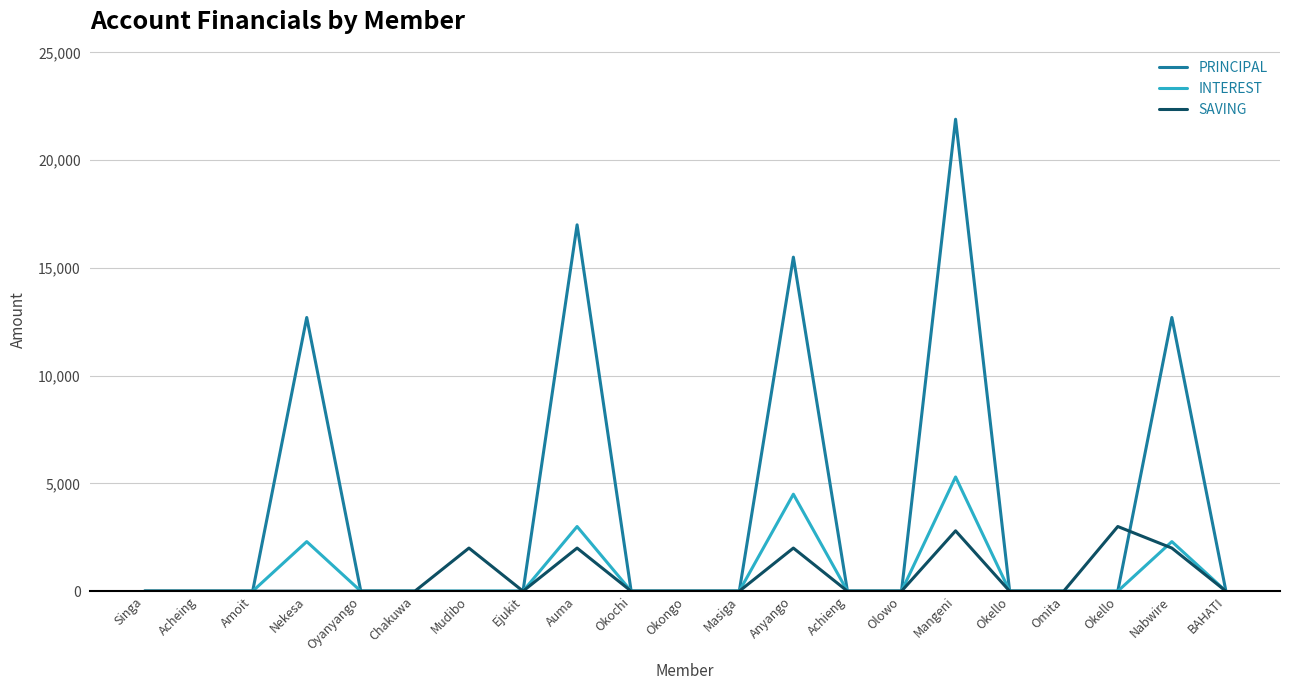

Which series changed the most between Chakuwa and Anyango?

PRINCIPAL